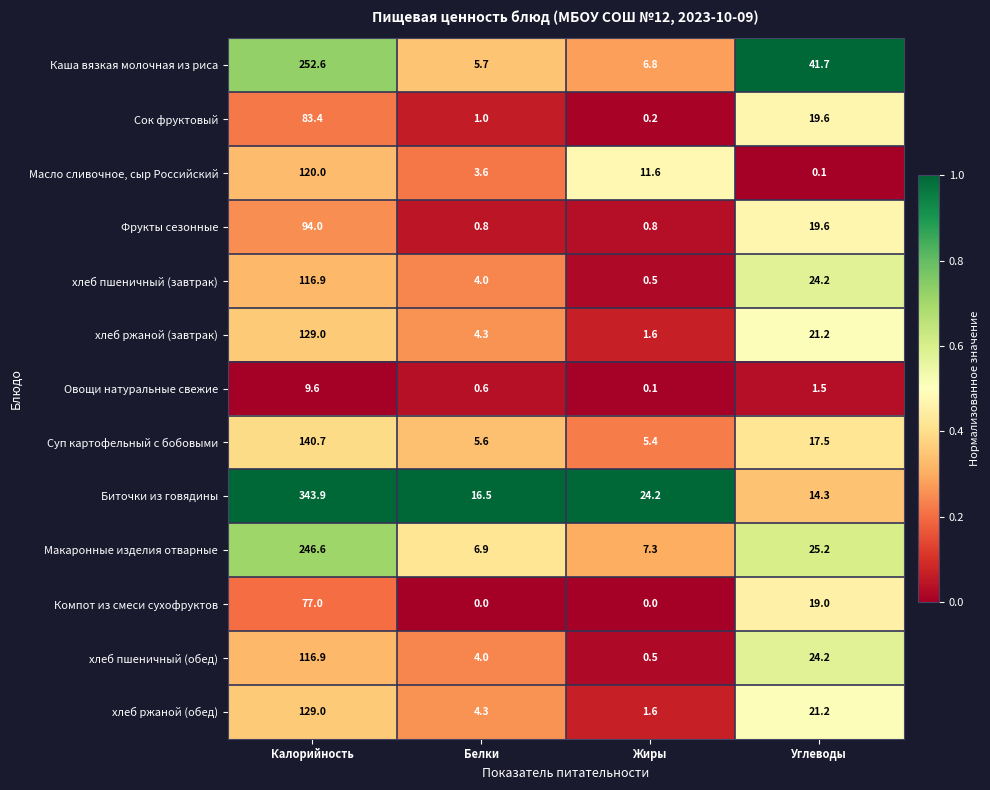

What is the approximate value of хлеб пшеничный (обед) at Калорийность?

116.9